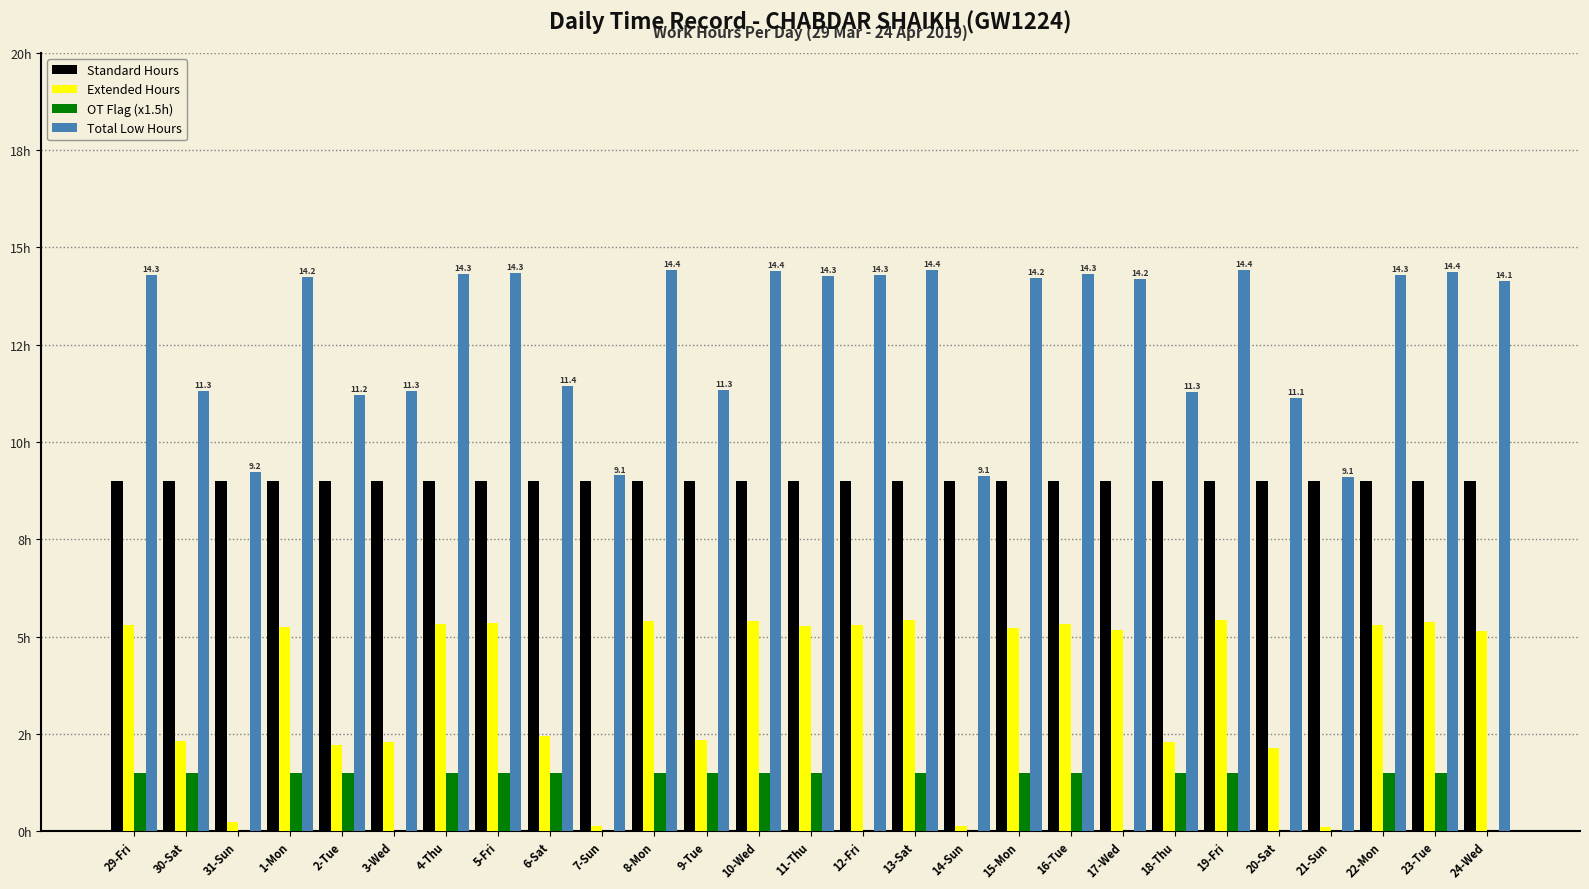

What is the label of the 23rd bar from the left?

20-Sat